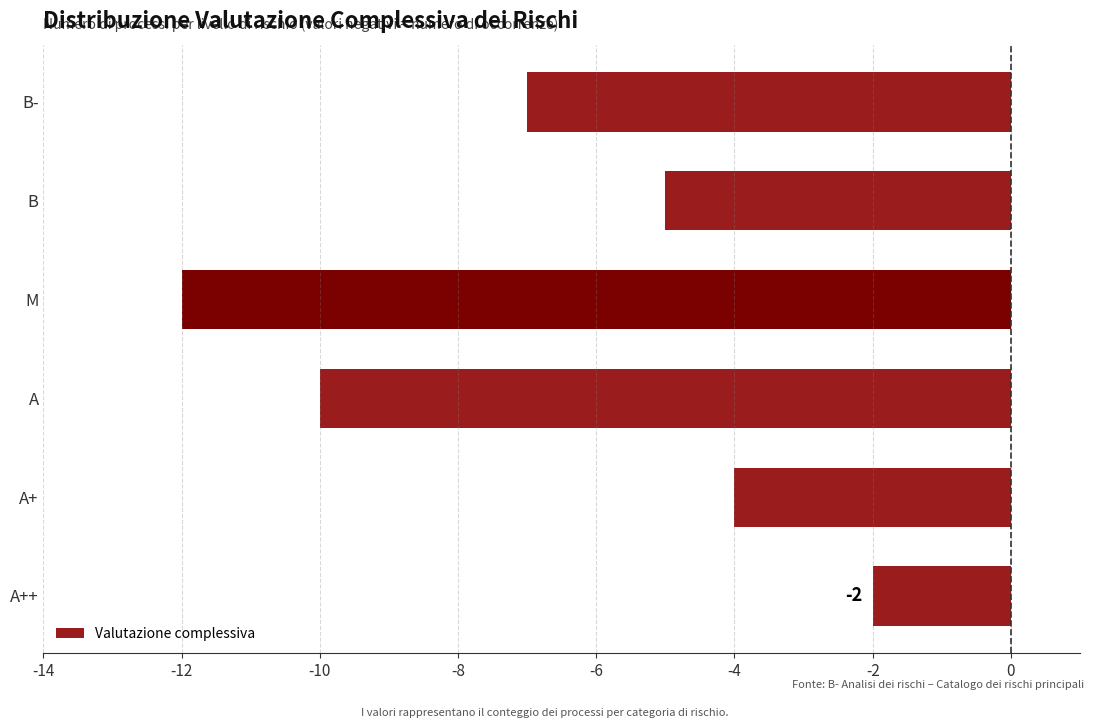

What is the sum of all values?

-40